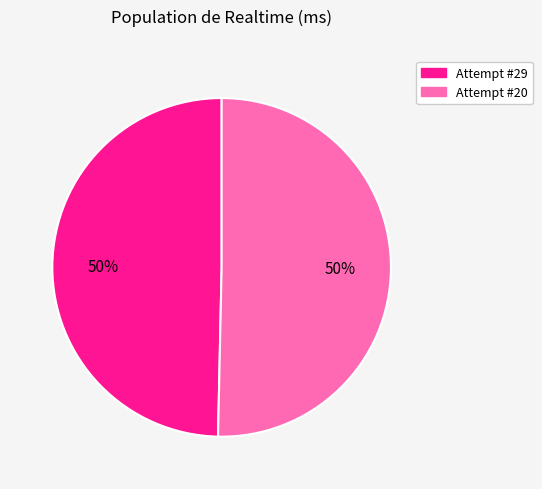

Approximately how many times larger is the value at Attempt #29 compared to Attempt #20?

1.0